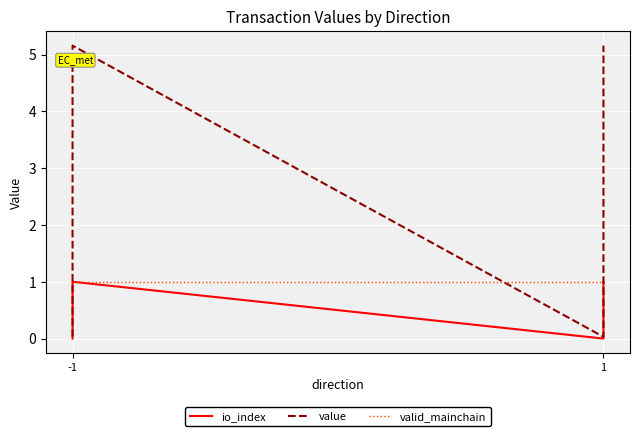

The io_index series shows 0.6 at 1. True or false?

False